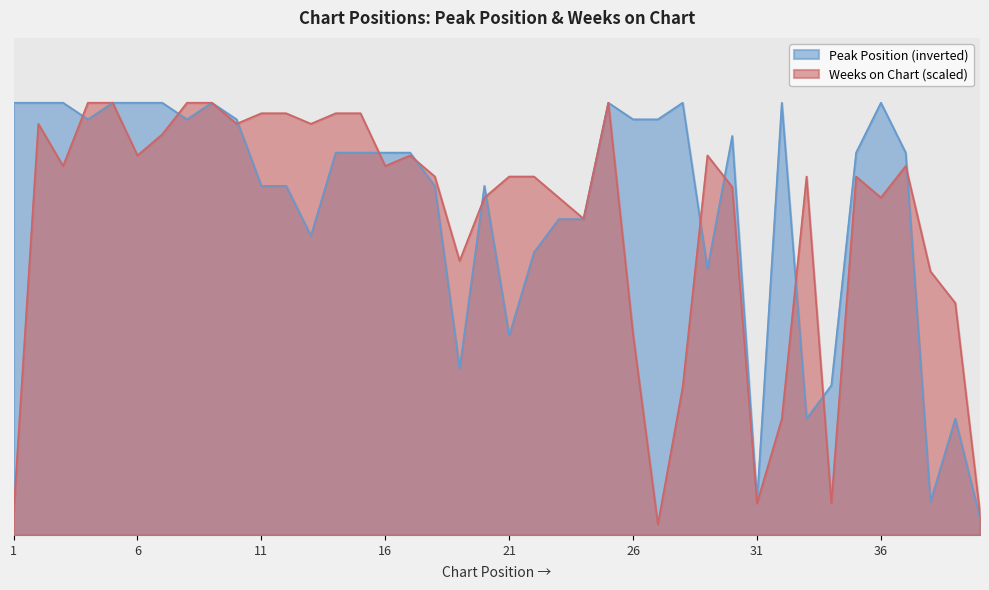

Does the chart display data point markers on the line(s)?

No